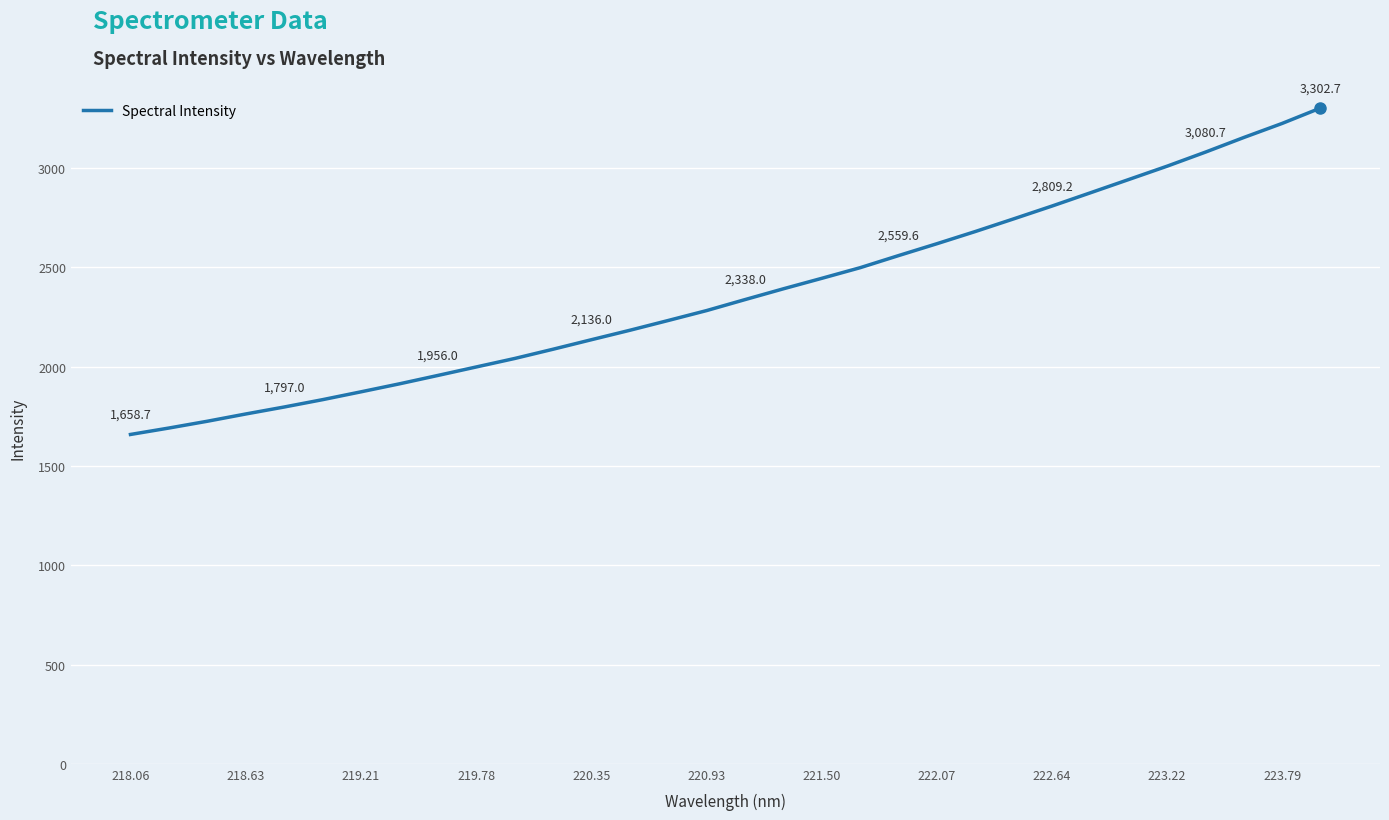

What is the sum of all values?

75853.8